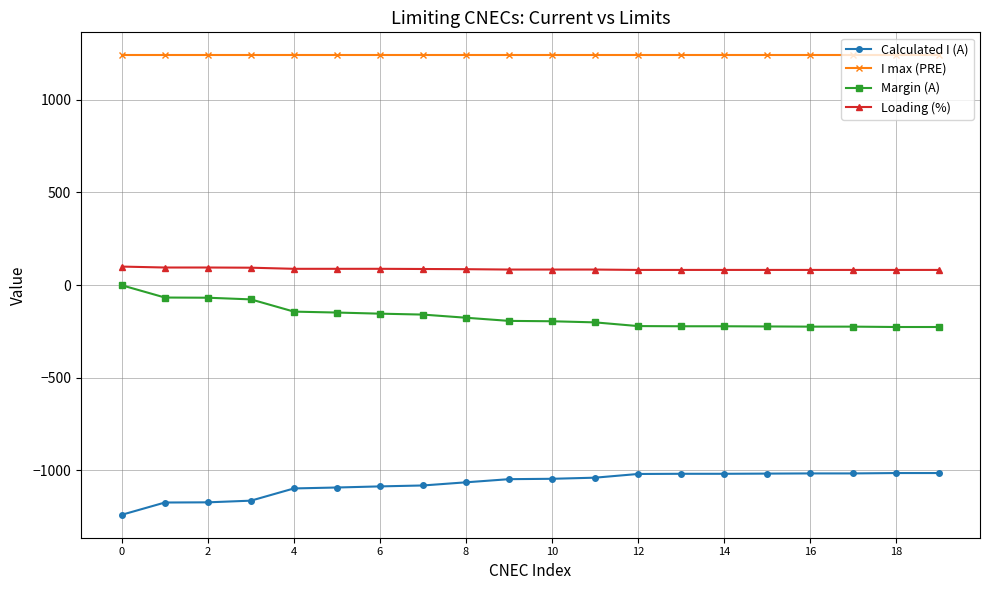

What is the average value of the I max (PRE) series?

1240